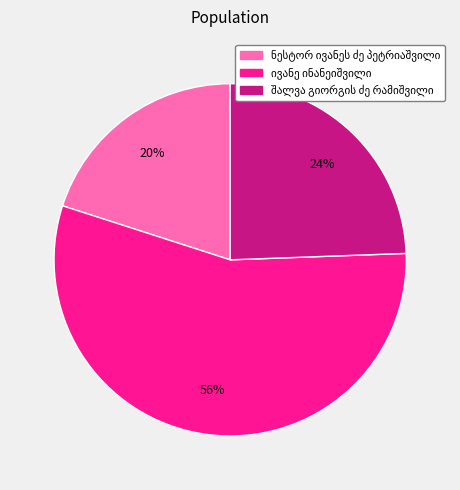

To the nearest percent, what is the average slice percentage?

33%